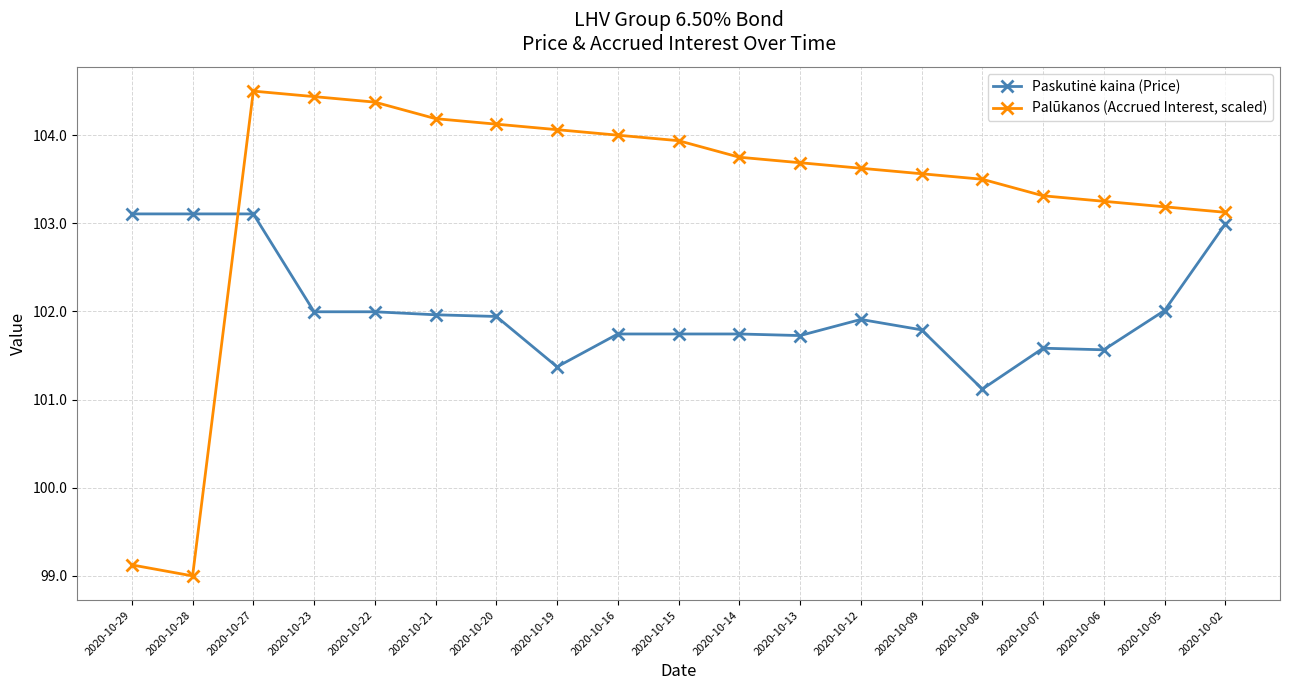

What is the difference between the maximum and minimum values in the Palūkanos (Accrued Interest, scaled) series?

5.5